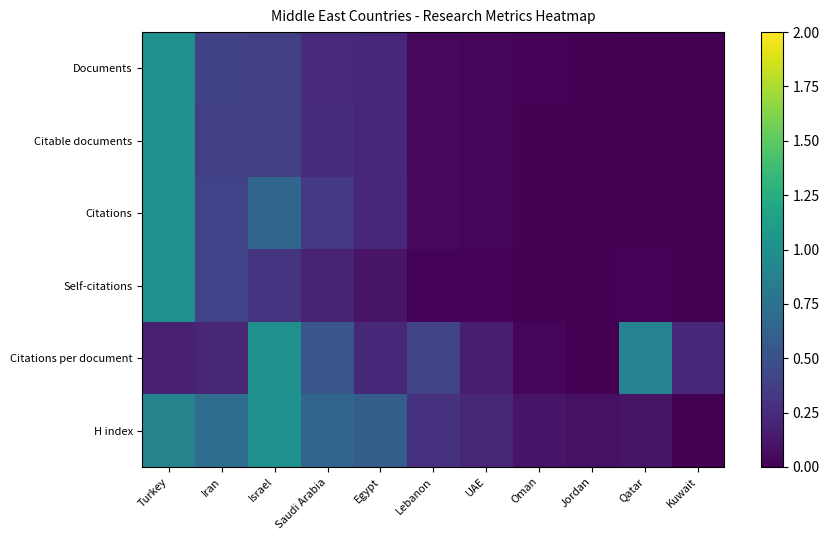

At which category is the sum across all series the highest?

Turkey